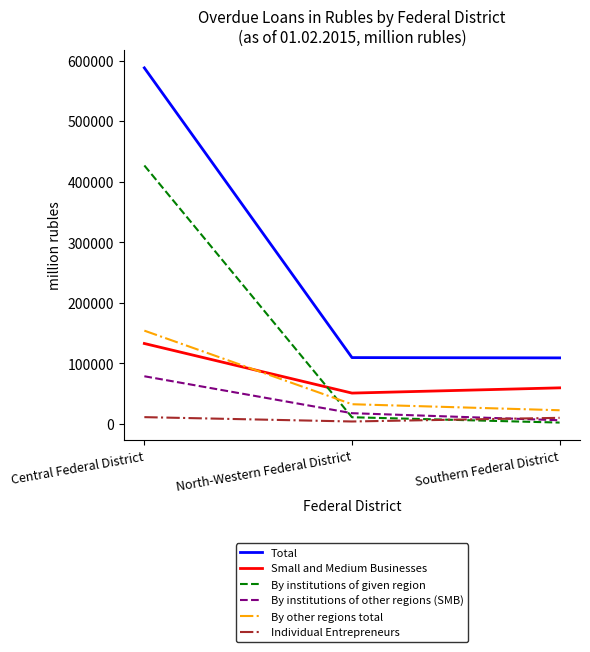

List the series in order of their peak value, lowest first.

Individual Entrepreneurs, By institutions of other regions (SMB), Small and Medium Businesses, By other regions total, By institutions of given region, Total